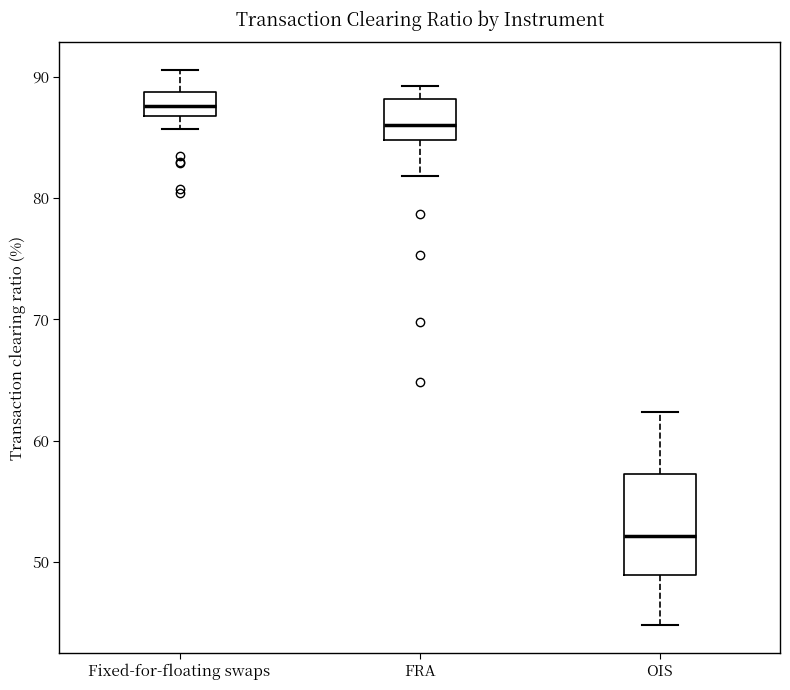

Where is the lower edge of the box for OIS on the y-axis? The values are not printed on the chart, so give them approximately, as read against the axis.

49